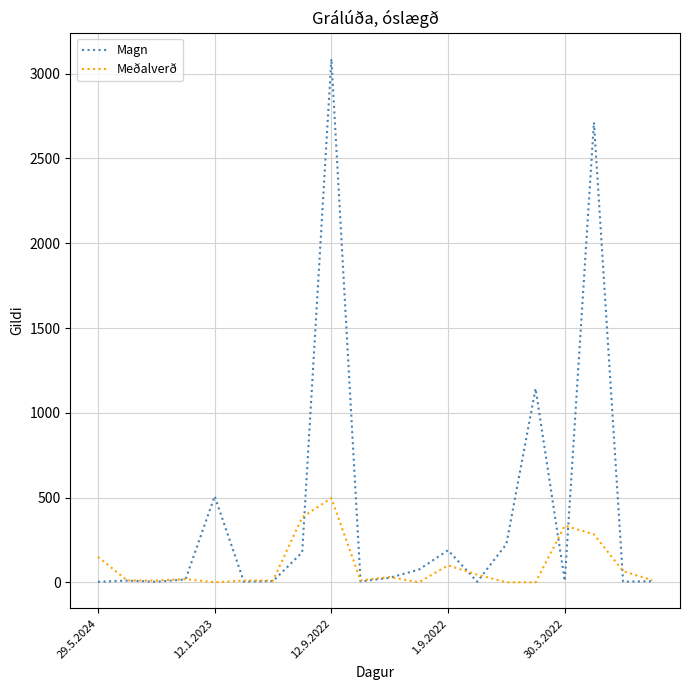

Which series has the largest total across all categories?

Magn